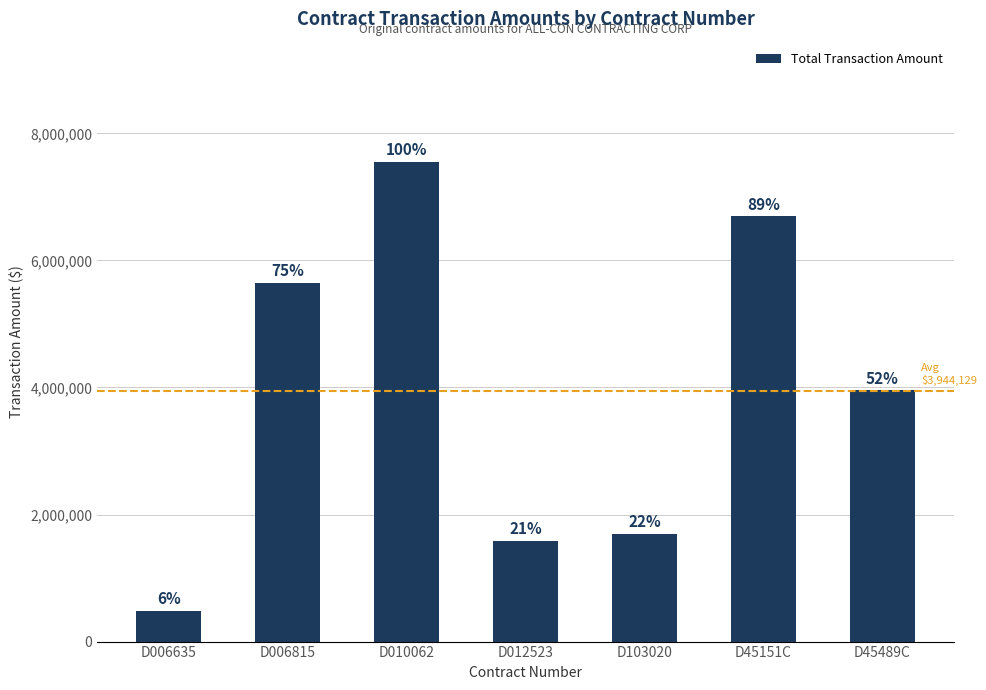

What is the minimum value shown in the chart?

480000